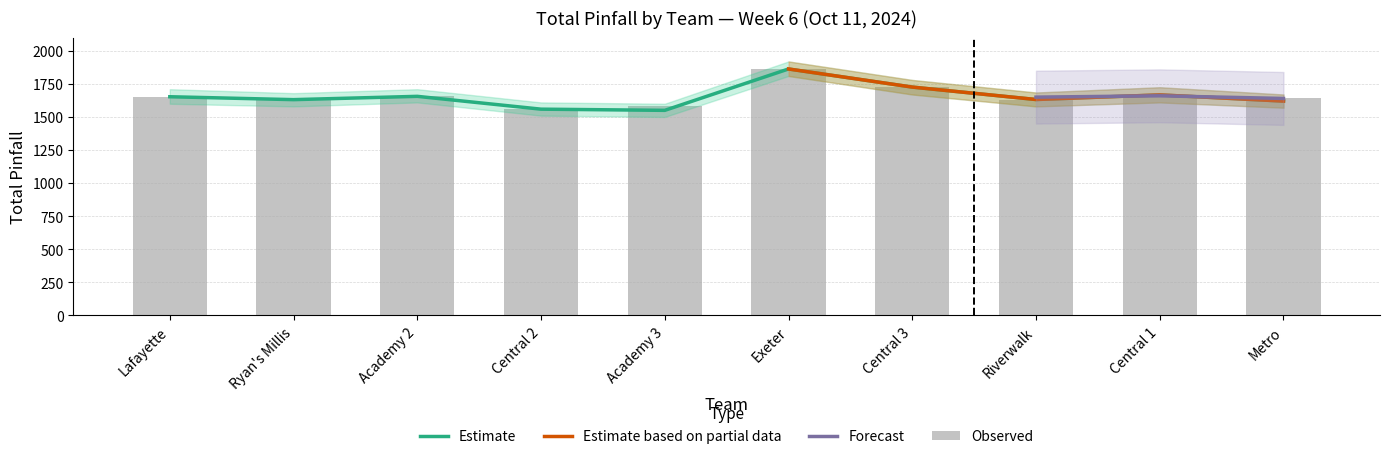

What is the total value across all series at Central 3?

3452